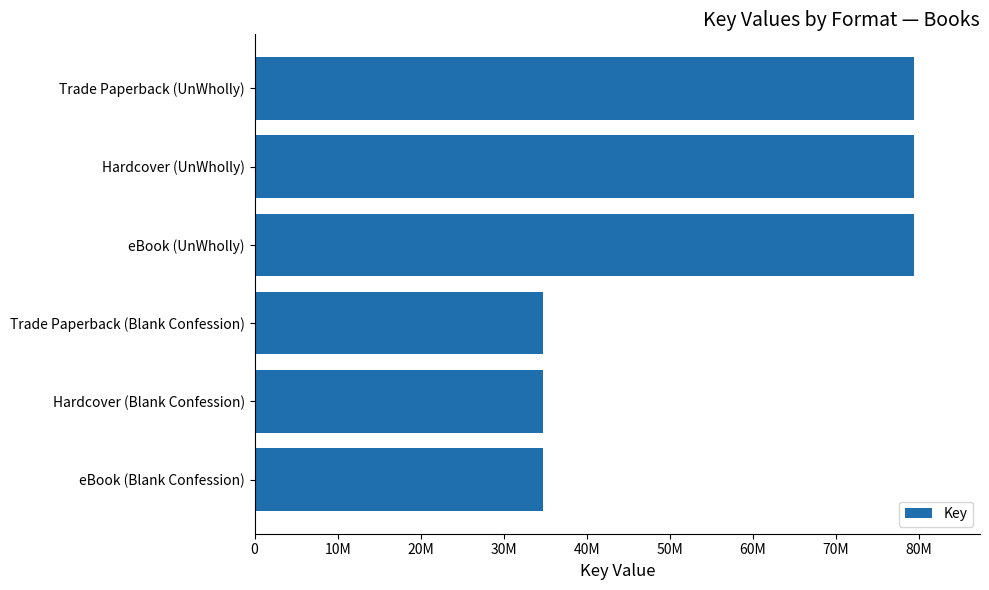

Does the chart contain any negative values?

No